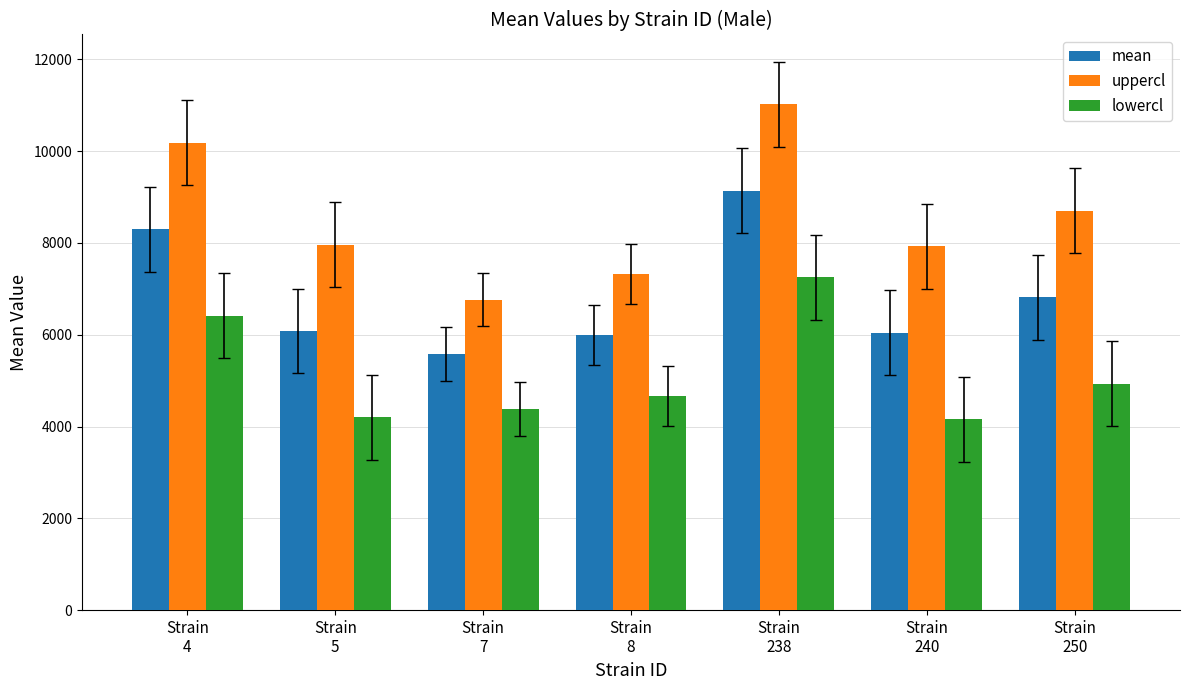

Which series has the largest range (max minus min)?

uppercl